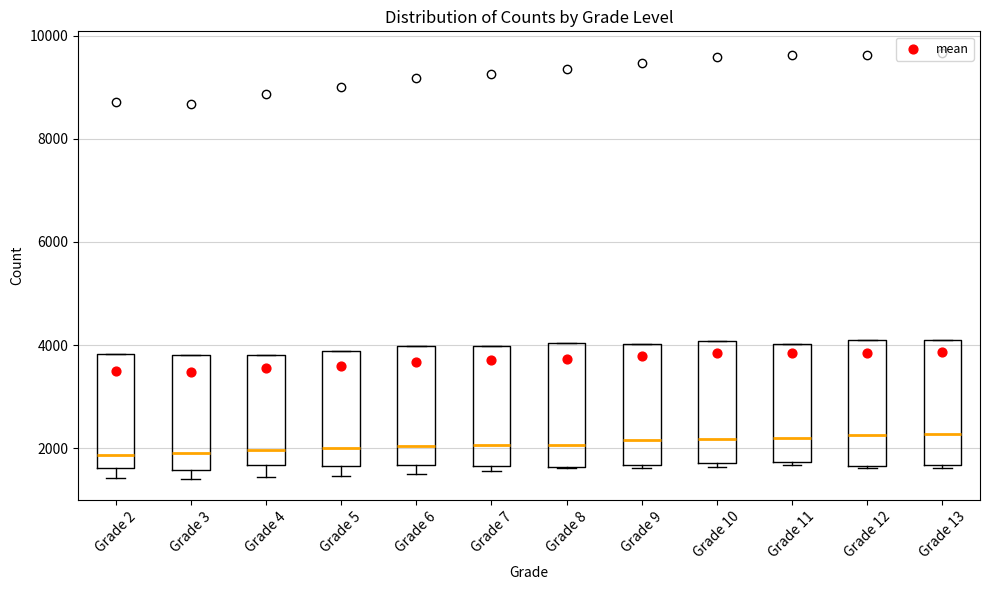

Reading left to right, transcribe this box plot: for each box, give where its median line is, the range the box spans, and where its two whiskers end, as read against the y-axis. The values are not printed on the chart, so give them approximately, as read against the axis.

Grade 2: median 1800, box 1600 to 3800, whiskers 1400 to 3800
Grade 3: median 2000, box 1600 to 3800, whiskers 1400 to 3800
Grade 4: median 2000, box 1600 to 3800, whiskers 1400 to 3800
Grade 5: median 2000, box 1600 to 3800, whiskers 1400 to 3800
Grade 6: median 2000, box 1600 to 4000, whiskers 1400 to 4000
Grade 7: median 2000, box 1600 to 4000, whiskers 1600 (just below the box's lower edge) to 4000
Grade 8: median 2000, box 1600 to 4000, whiskers 1600 to 4000
Grade 9: median 2200, box 1600 to 4000, whiskers 1600 to 4000
Grade 10: median 2200, box 1800 to 4000, whiskers 1600 to 4000
Grade 11: median 2200, box 1800 to 4000, whiskers 1600 to 4000
Grade 12: median 2200, box 1600 to 4000, whiskers 1600 to 4000
Grade 13: median 2200, box 1600 to 4000, whiskers 1600 (just below the box's lower edge) to 4000